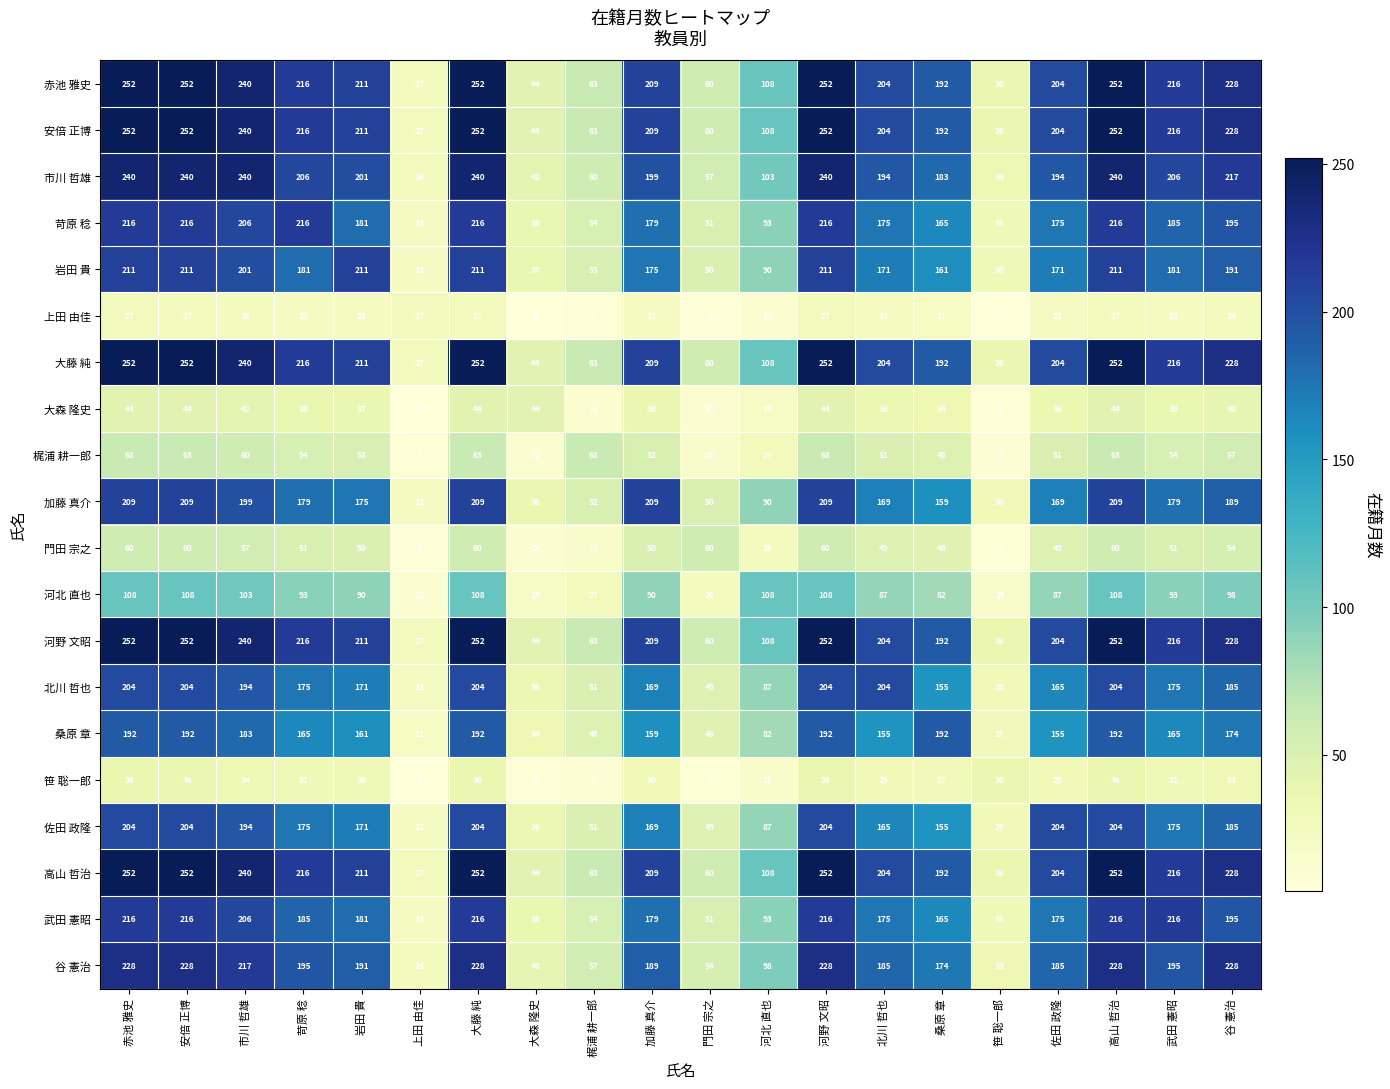

Where does the 安倍 正博 series first go above 211?

赤池 雅史